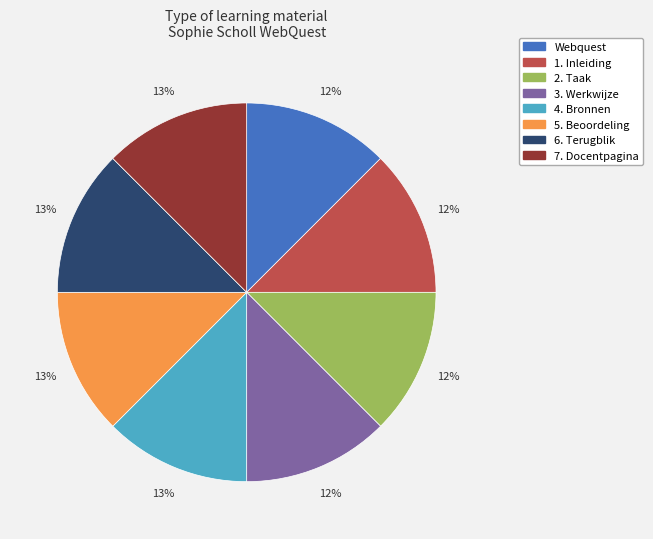

Approximately how many times larger is the value at 4. Bronnen compared to 6. Terugblik?

1.0